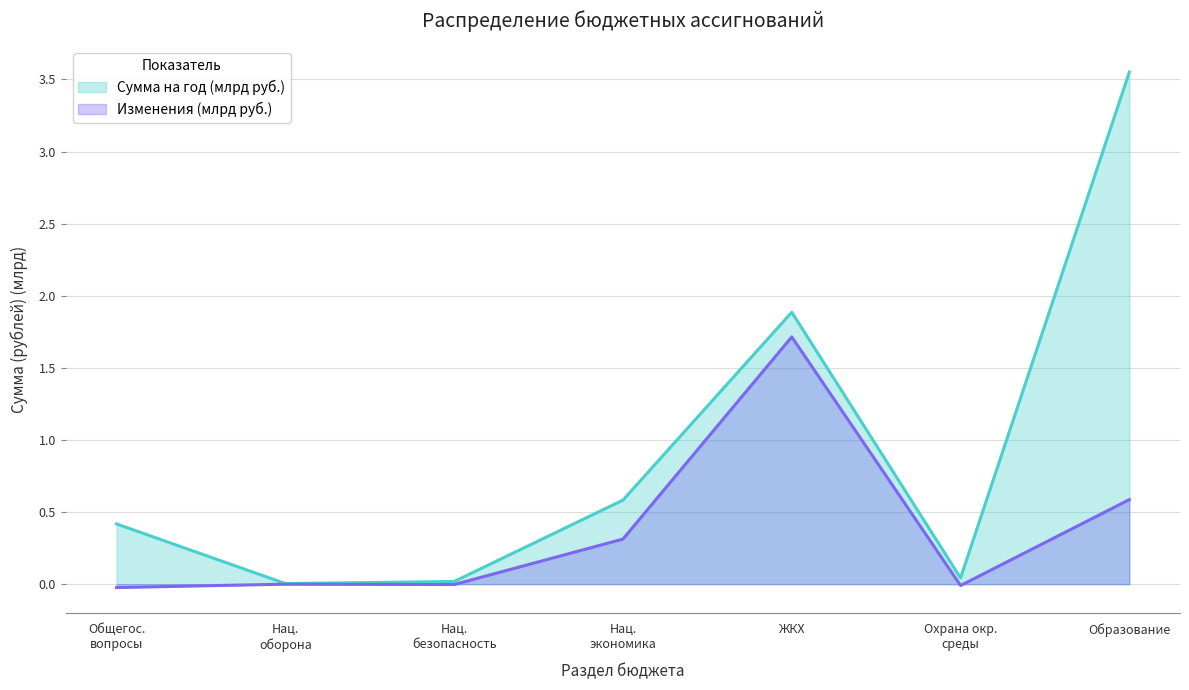

Rank the series by their average value, from lowest to highest.

Изменения (млрд руб.), Сумма на год (млрд руб.)